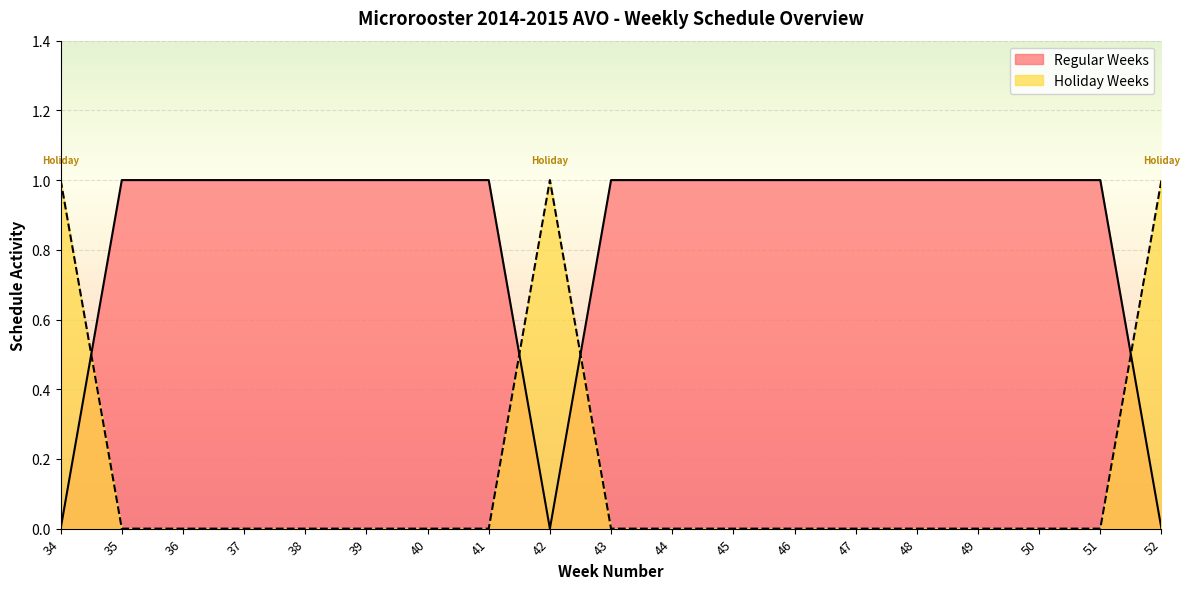

How many positive values does the Holiday Weeks series have?

3